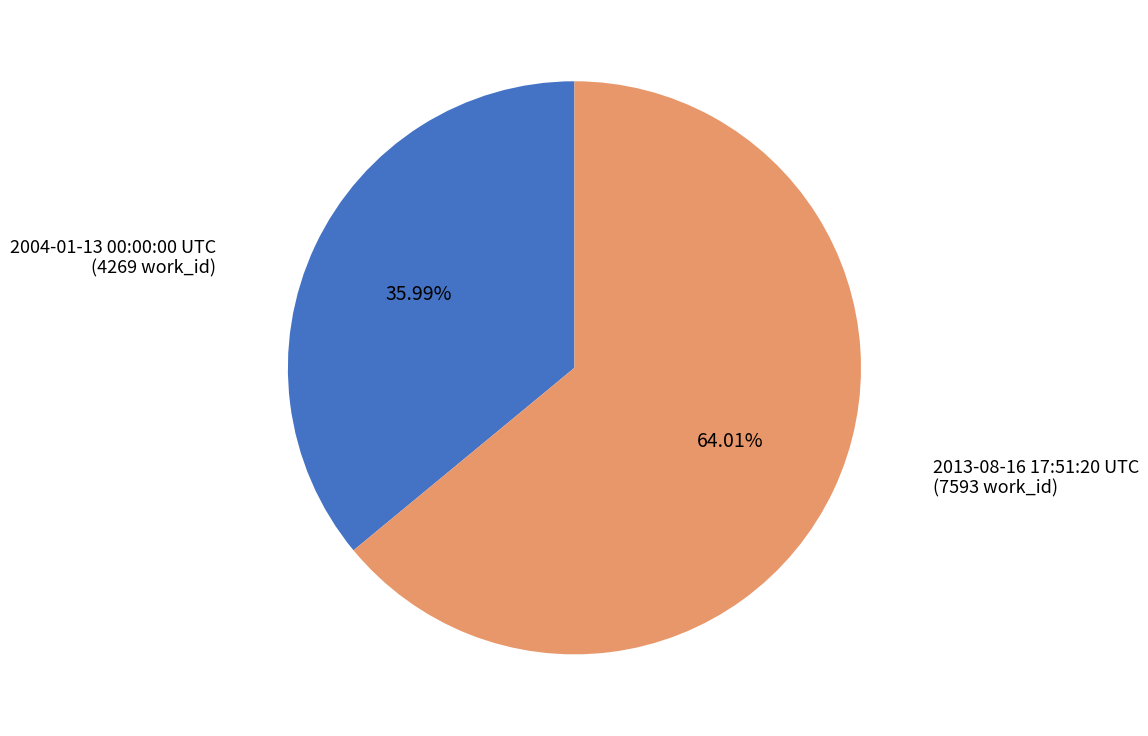

Is there any slice that represents more than half of the pie?

Yes